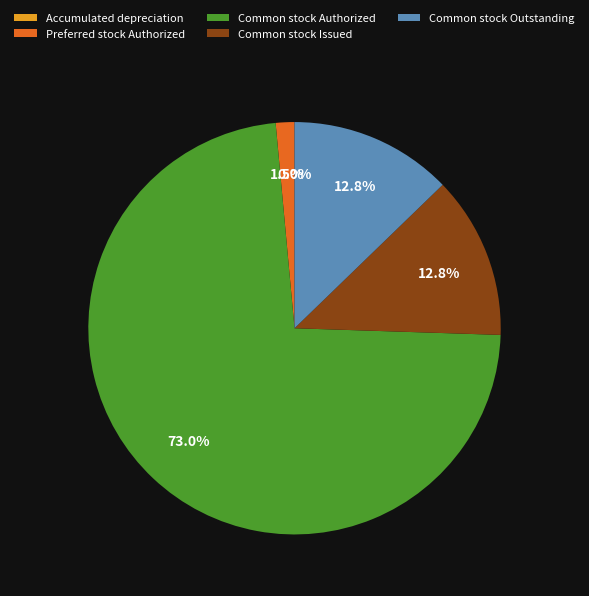

To the nearest percent, what is the average slice percentage?

20%